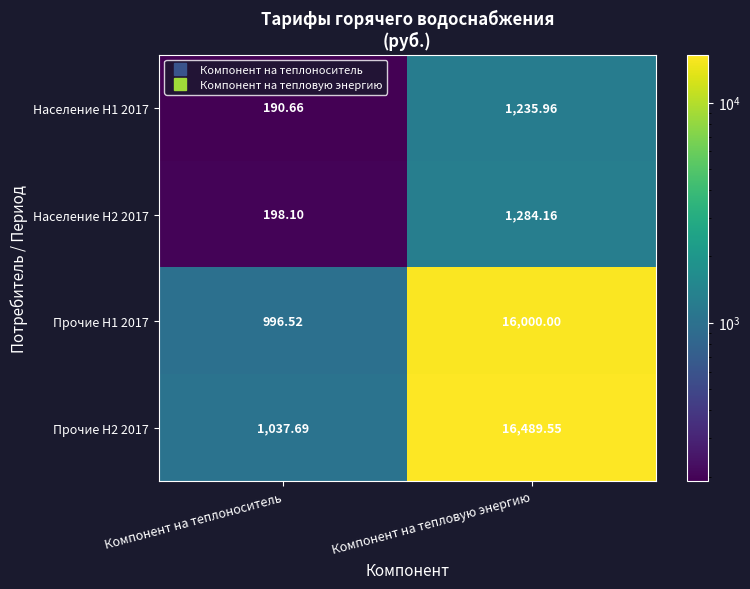

At which label does Прочие H2 2017 reach its minimum?

Компонент на теплоноситель